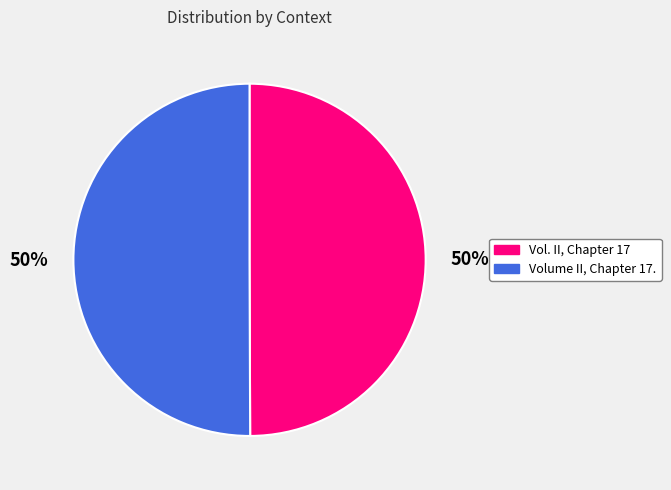

What is the ratio of the value at Volume II, Chapter 17. to the value at Vol. II, Chapter 17?

1.0